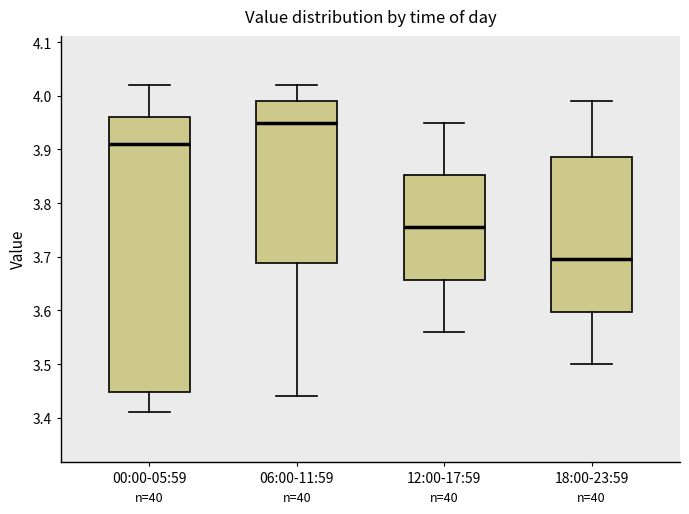

Reading left to right, transcribe this box plot: for each box, give where its median line is, the range the box spans, and where its two whiskers end, as read against the y-axis. The values are not printed on the chart, so give them approximately, as read against the axis.

00:00-05:59: median 3.91, box 3.45 to 3.96, whiskers 3.41 to 4.02
06:00-11:59: median 3.95, box 3.69 to 3.99, whiskers 3.44 to 4.02
12:00-17:59: median 3.76, box 3.66 to 3.85, whiskers 3.56 to 3.95
18:00-23:59: median 3.70, box 3.60 to 3.89, whiskers 3.50 to 3.99